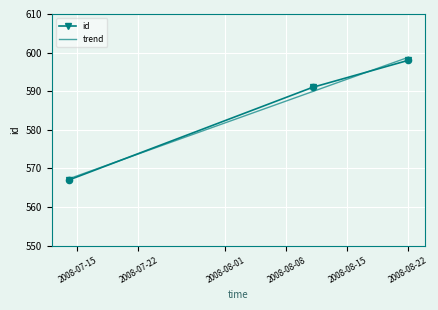

What is the ratio of the value at 2008-08-22 to the value at 2008-08-11?

1.0